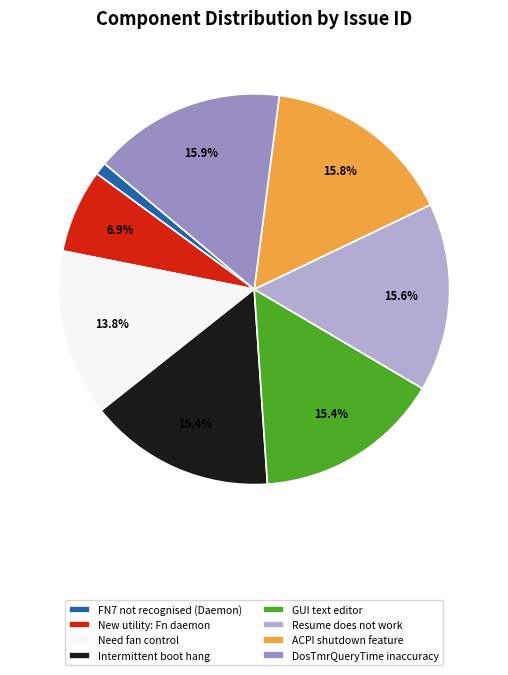

How many segments does this pie chart have?

8